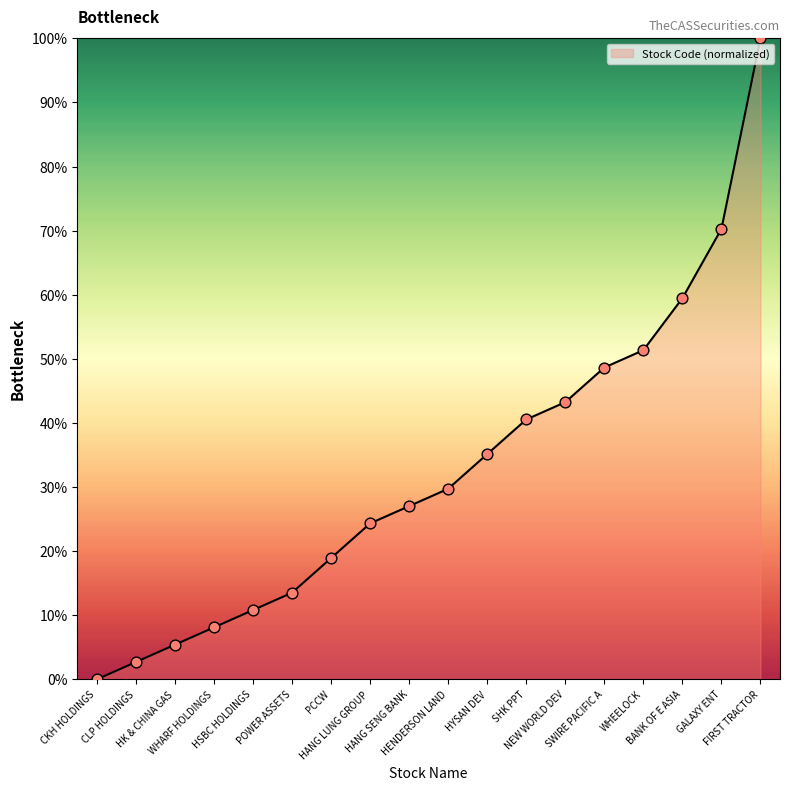

Between SWIRE PACIFIC A and FIRST TRACTOR, which is larger?

FIRST TRACTOR